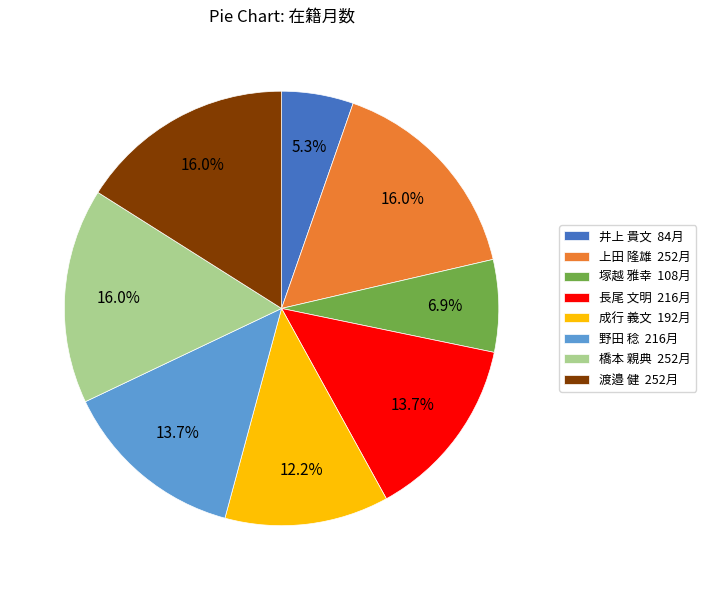

To the nearest percent, what portion does 成行 義文 represent?

12%